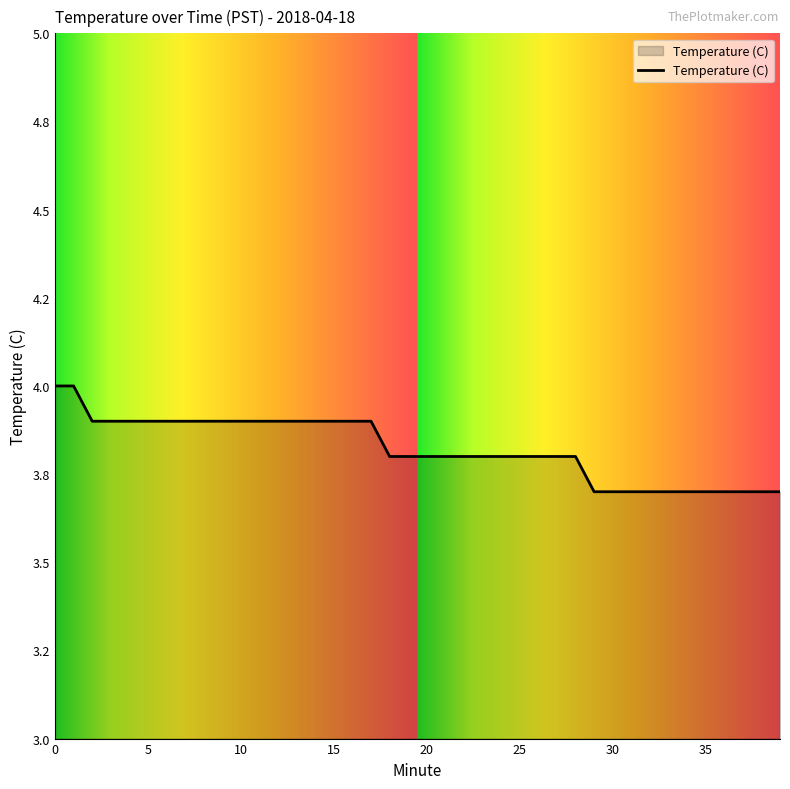

List the labels in order of value, largest first.

0, 1, 2, 3, 4, 5, 6, 7, 8, 9, 10, 11, 12, 13, 14, 15, 16, 17, 18, 19, 20, 21, 22, 23, 24, 25, 26, 27, 28, 29, 30, 31, 32, 33, 34, 35, 36, 37, 38, 39